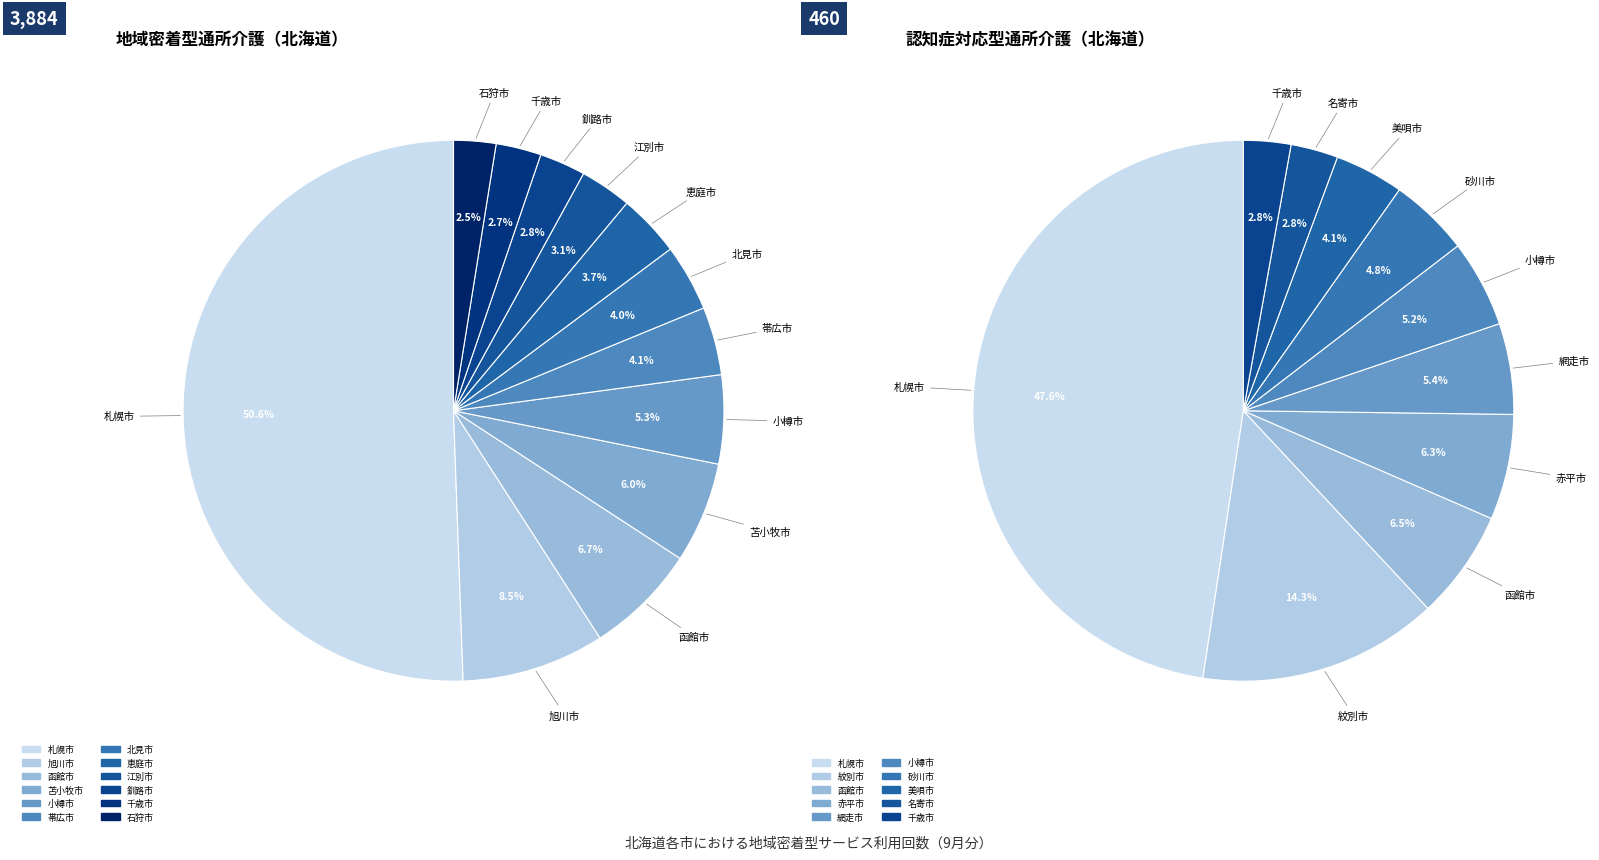

The 室蘭市 slice represents 0% of the pie. True or false?

True